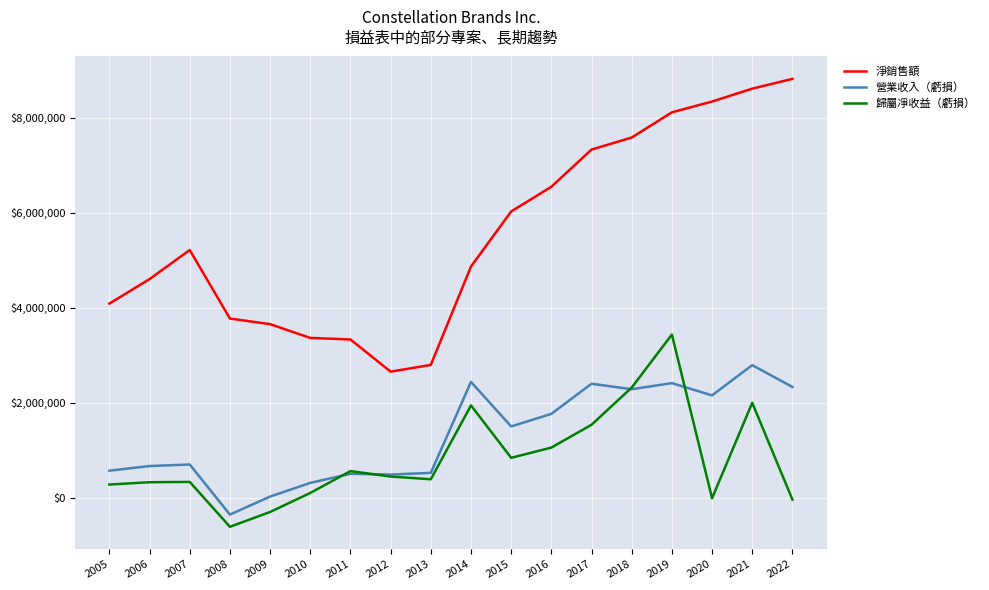

How many lines are shown in the chart?

3